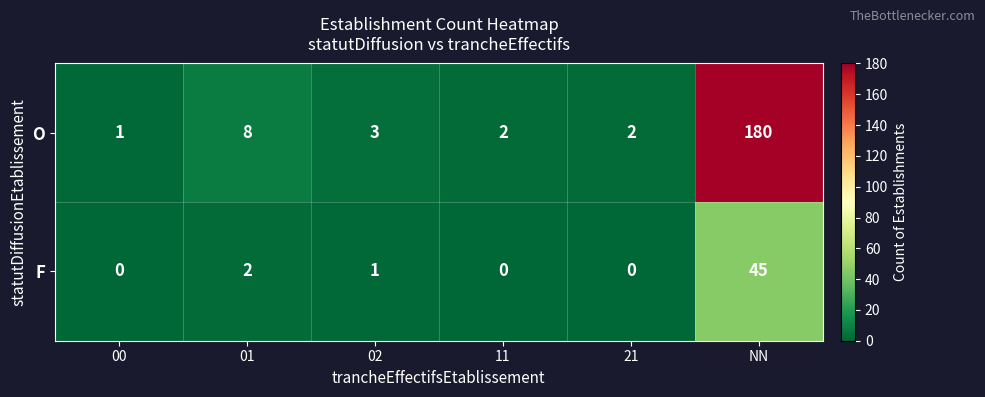

What is the difference between the maximum and minimum values in the F series?

45